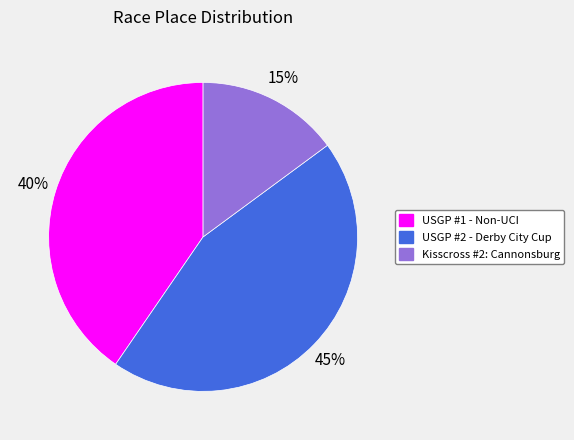

What percentage is the Kisscross #2: Cannonsburg slice, to the nearest percent?

15%